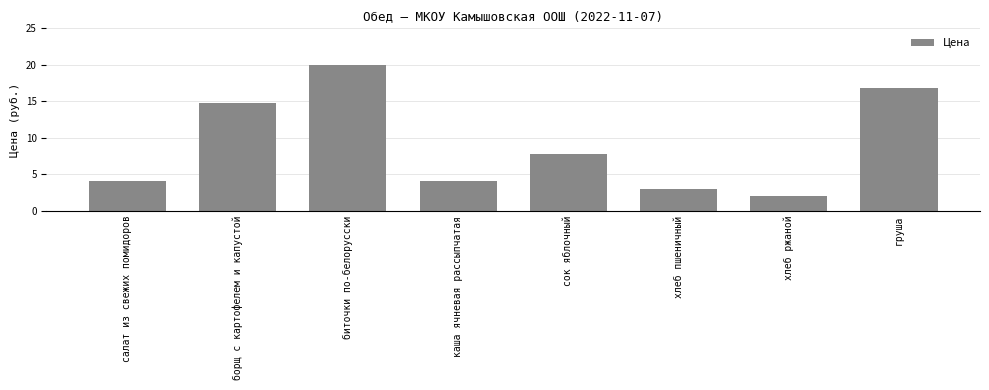

Approximately how many times larger is the value at биточки по-белорусски compared to салат из свежих помидоров?

5.0